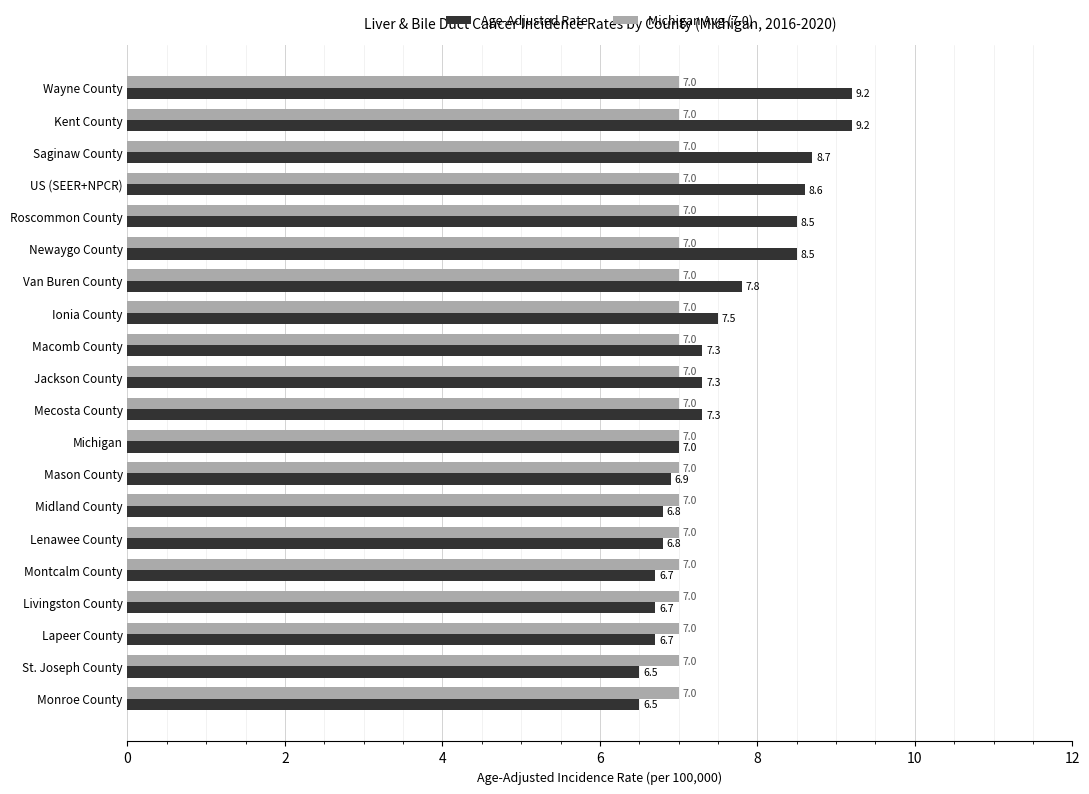

List the series in order of their overall mean, lowest first.

Michigan Avg (7.0), Age-Adjusted Rate